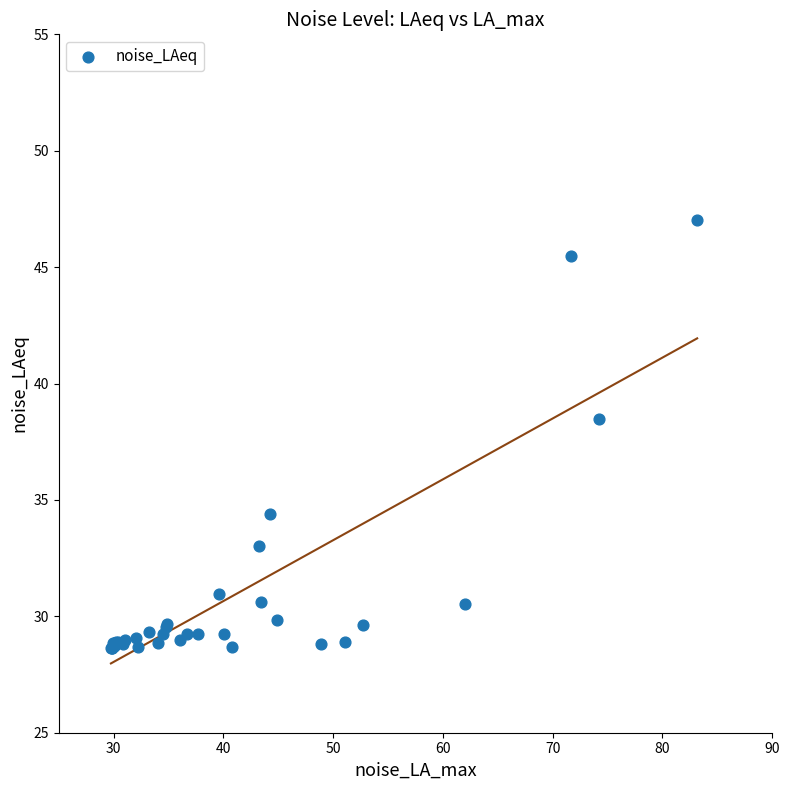

What Y value in the scatter plot is closest to 37?

38.5